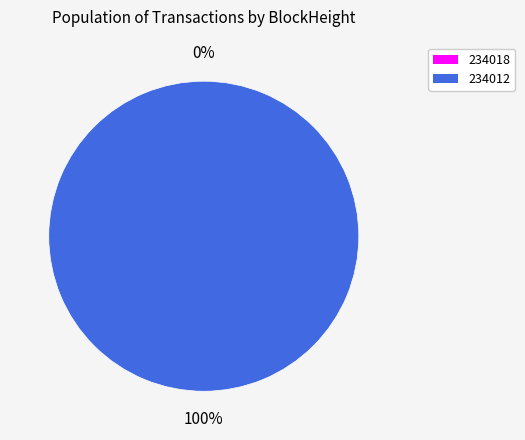

Do 234018 and 234012 together represent more than half of the pie?

Yes